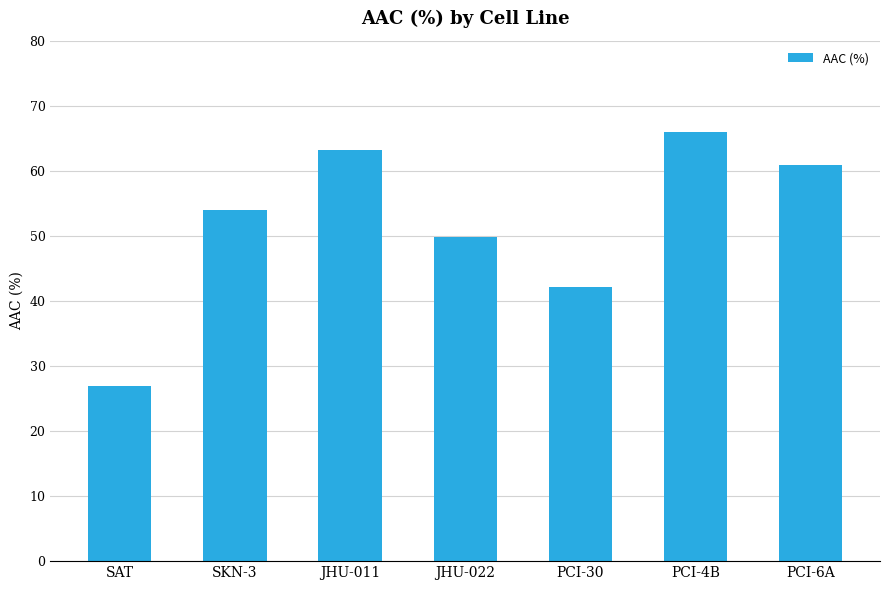

Reading left to right, transcribe all the data shown in this chart.

27.0	54.0	63.3	49.9	42.1	66.0	60.9